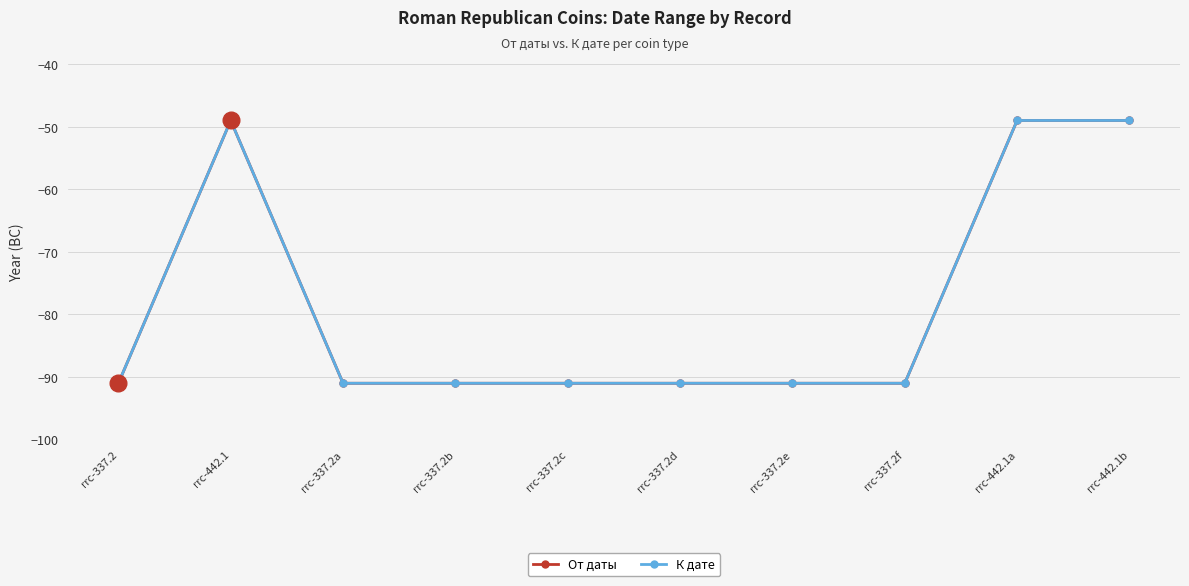

Is this an area chart (filled region under the line)?

No